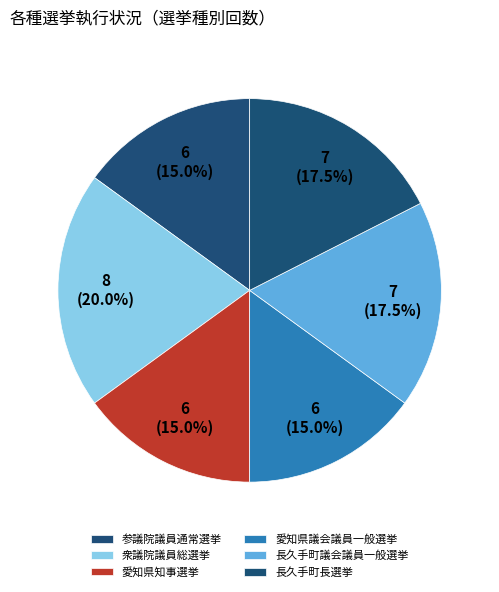

How many slices are in this pie chart?

6